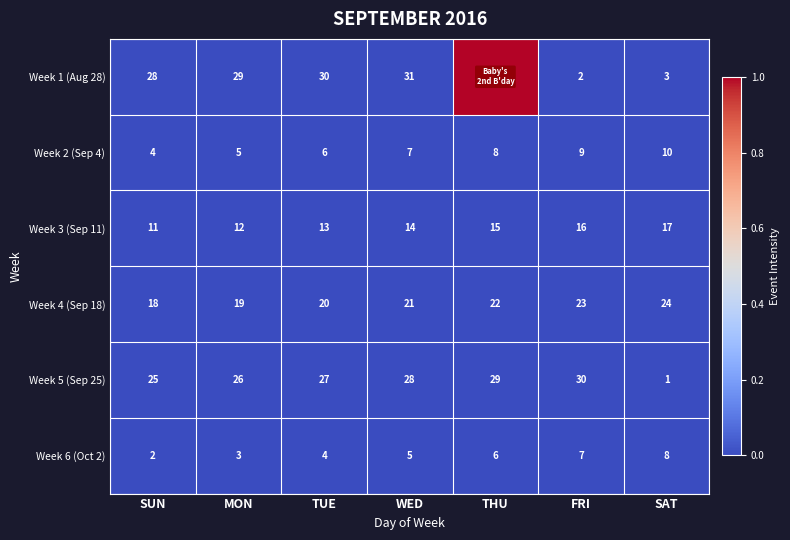

True or false: Week 1 (Aug 28) has a value of 3 at FRI.

False